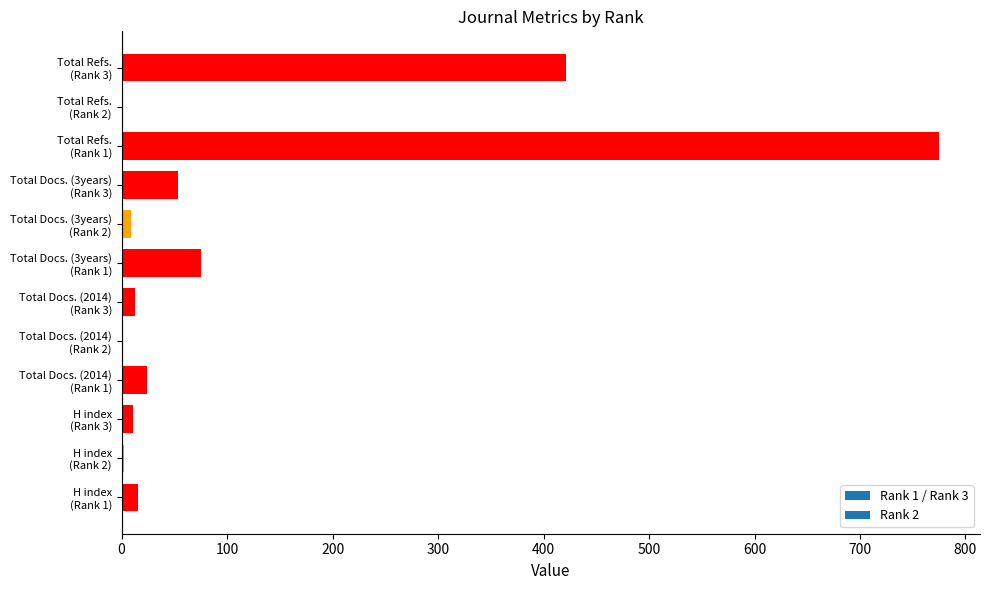

What is the sum of all values?

1399